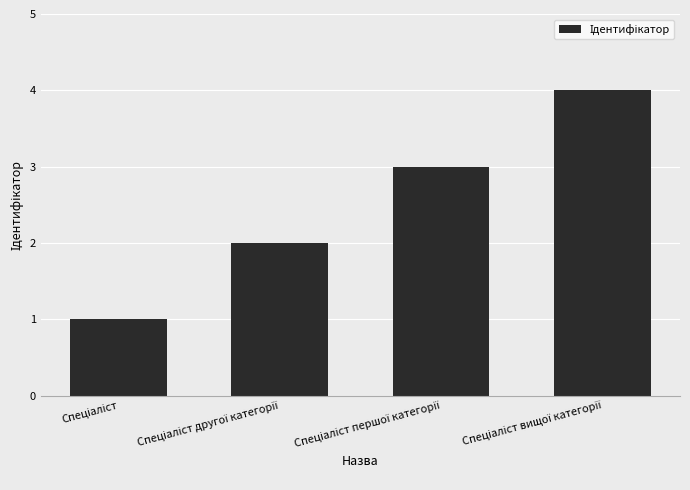

What is the maximum value shown in the chart?

4